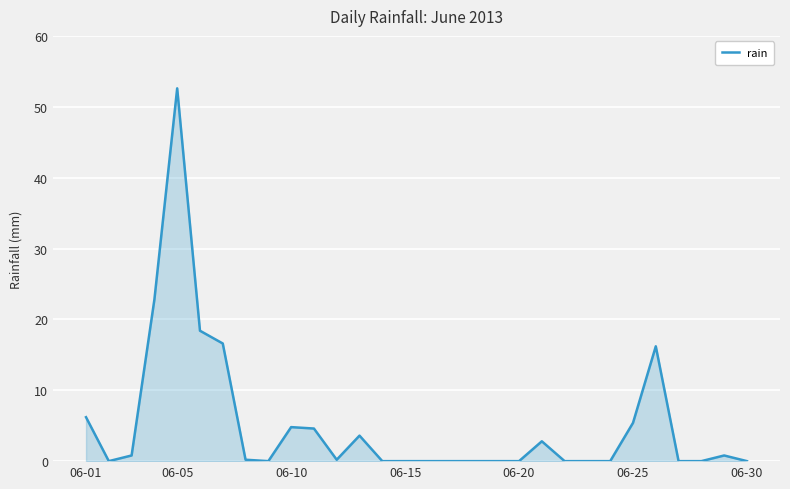

What is the difference between the maximum and minimum values?

52.6